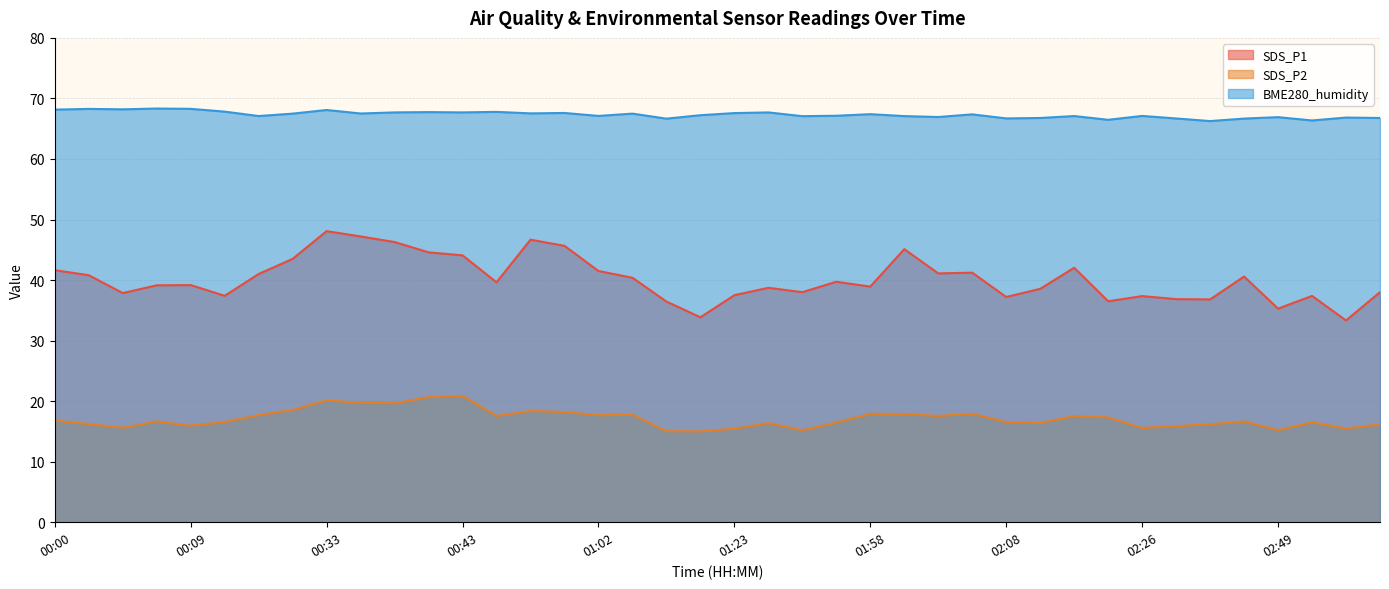

What is the total value across all series at 02:10?

121.7